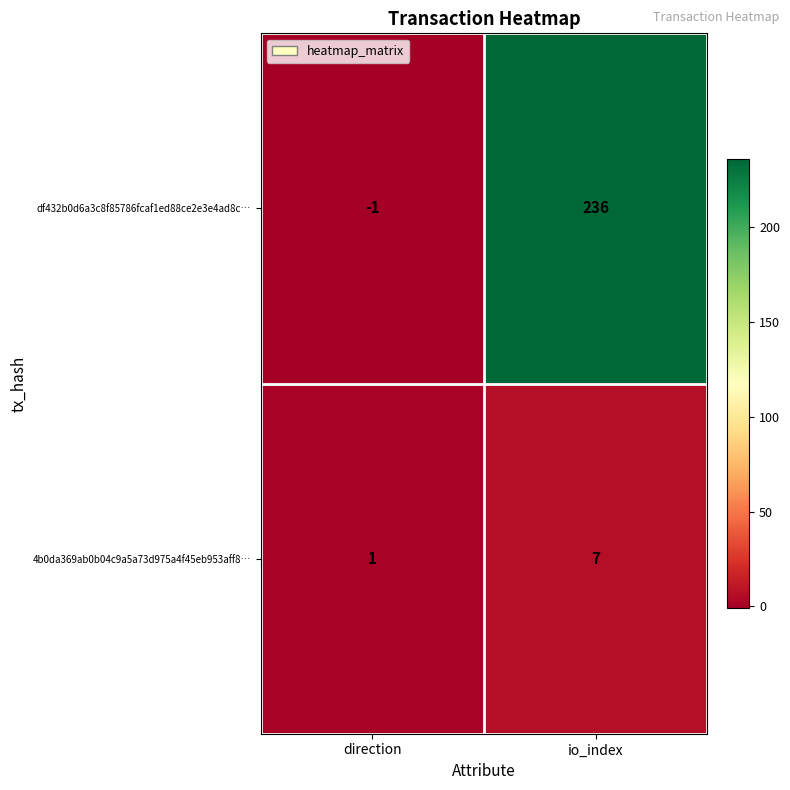

At which label does df432b0d6a3c8f85786fcaf1ed88ce2e3e4ad8c… reach its minimum?

direction